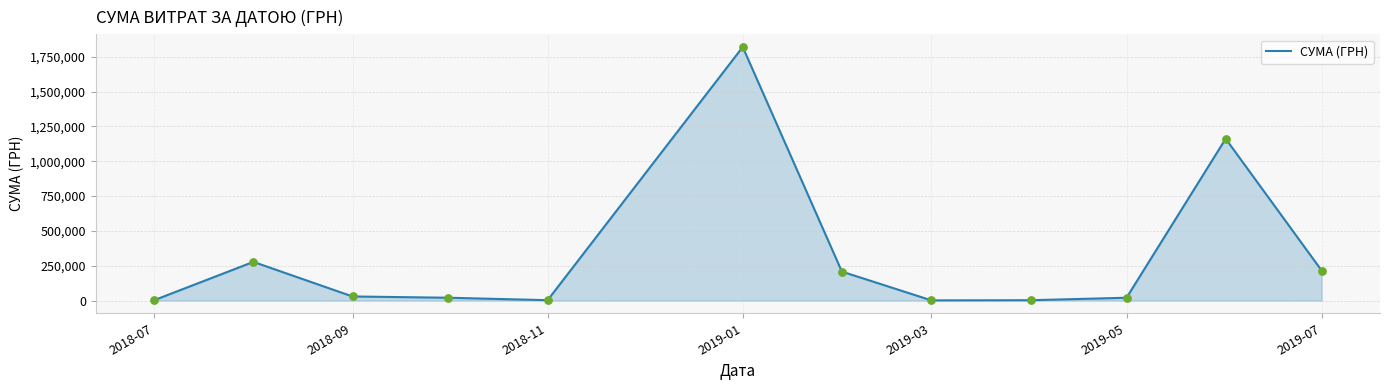

What is the difference between the maximum and minimum values?

1818220.7